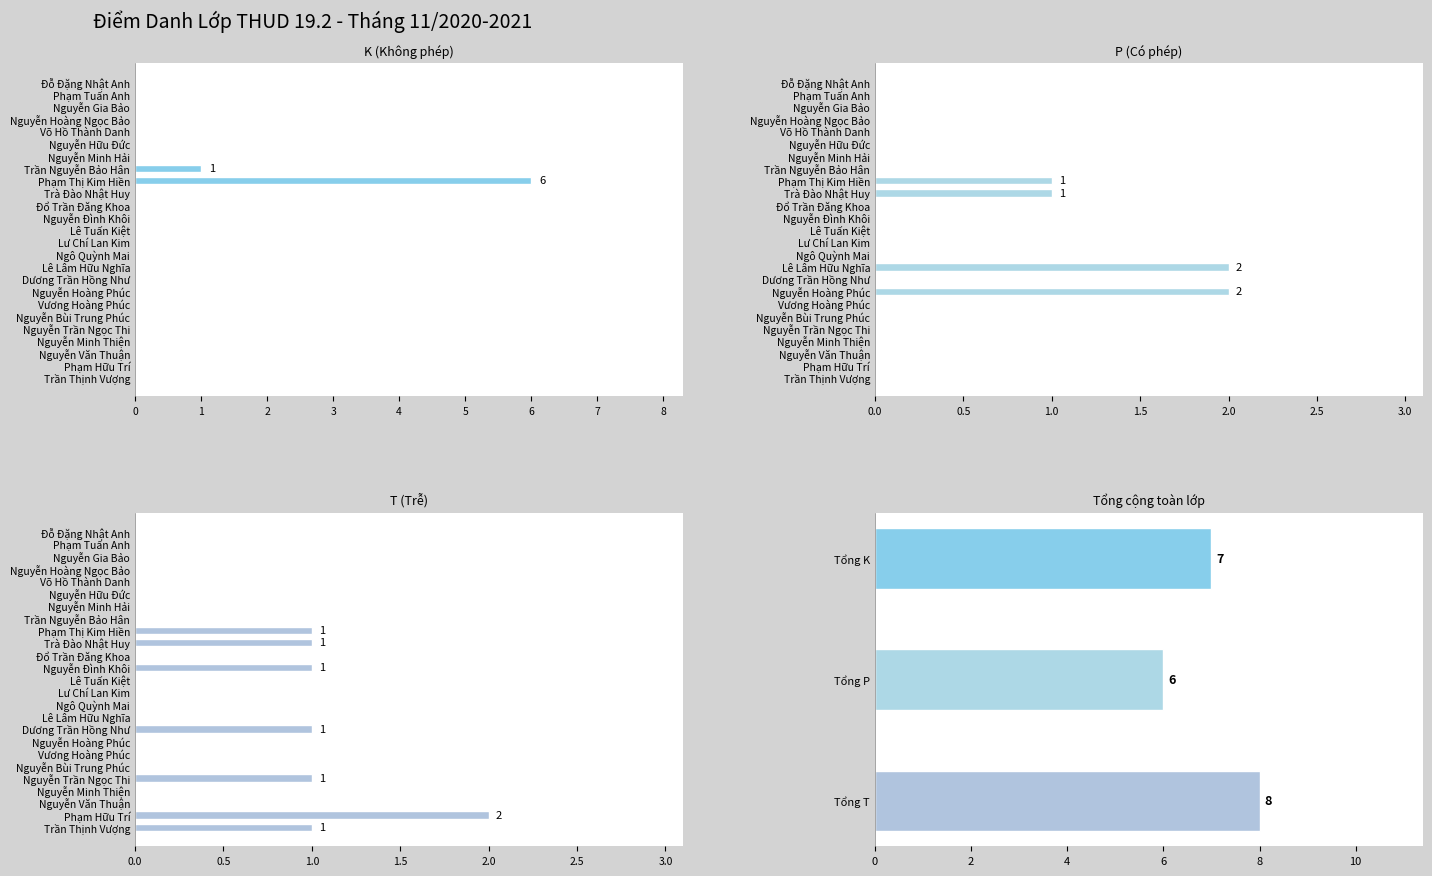

List the series in order of their overall mean, lowest first.

P (Có phép), K (Không phép), T (Trễ)